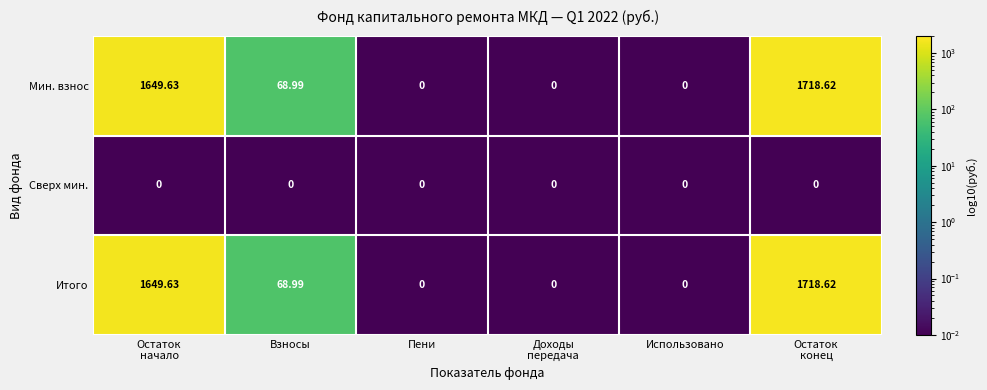

Where is Мин. взнос nearest to the value 859?

Взносы